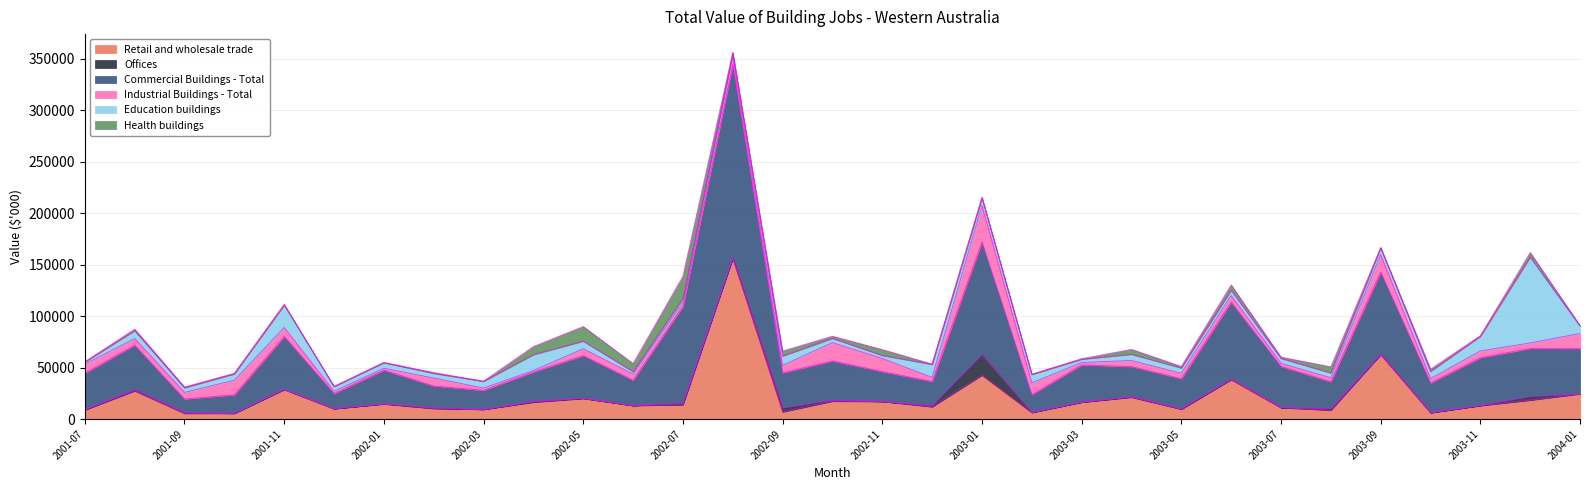

The Education buildings series shows 2389 at 2002-06. True or false?

True